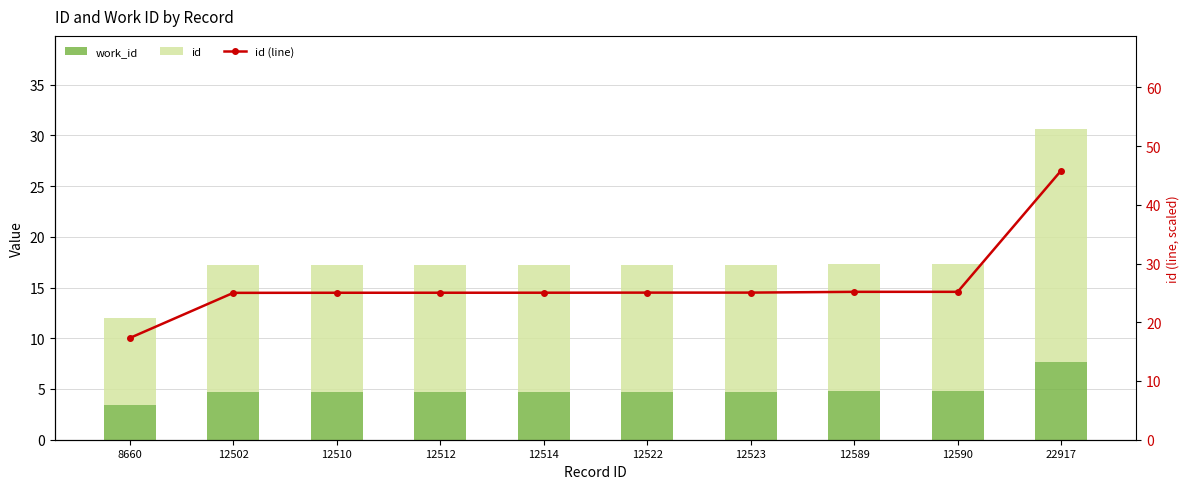

True or false: id (line) has a value of 40.3 at 12522.

False